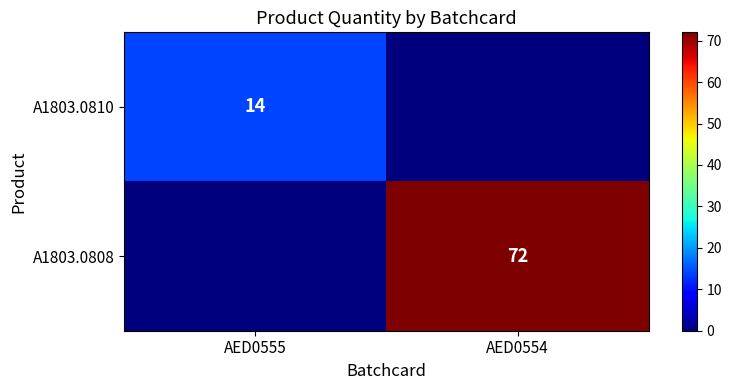

True or false: A1803.0808 has a value of -26 at AED0555.

False